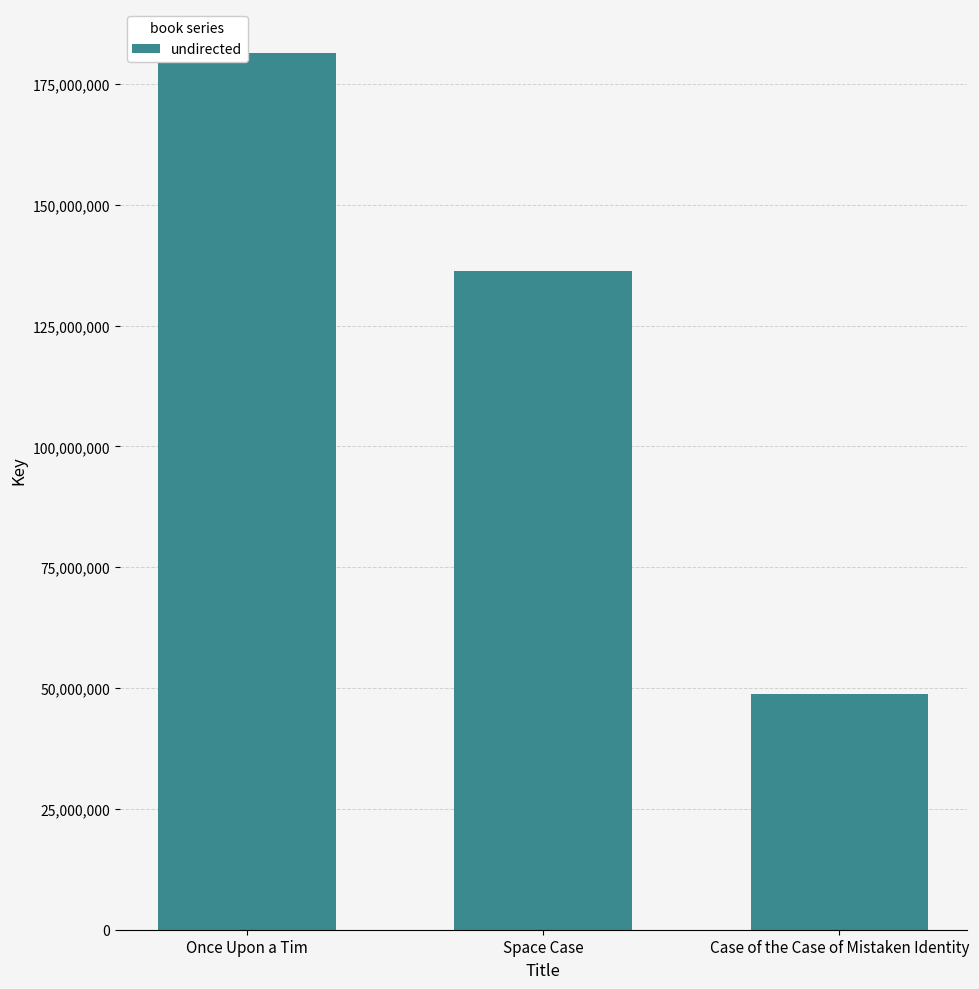

Count the values in the range 48773657 to 181416597.

3